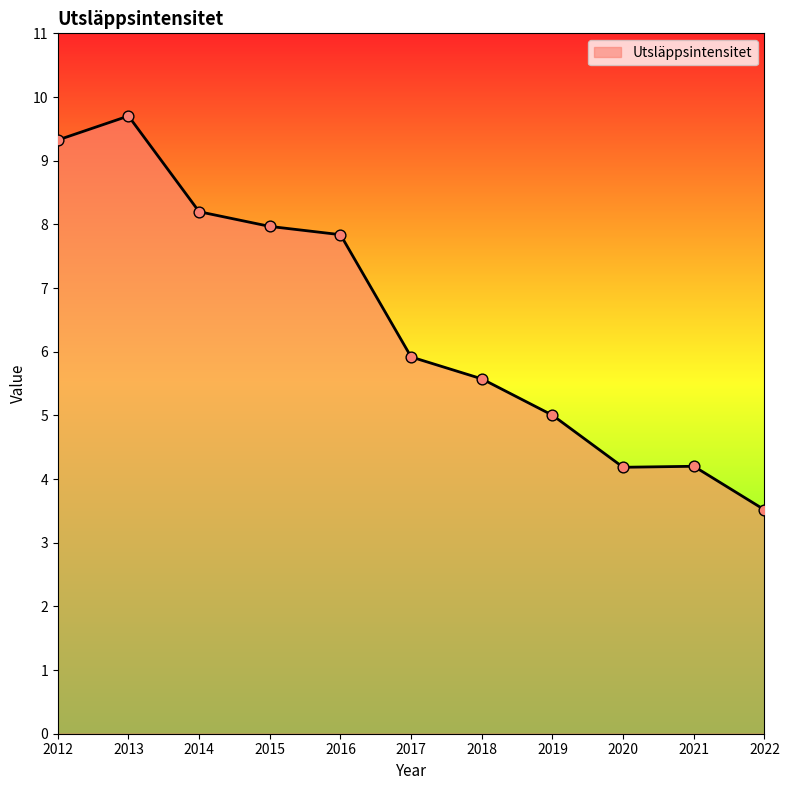

Between 2014 and 2015, which is larger?

2014